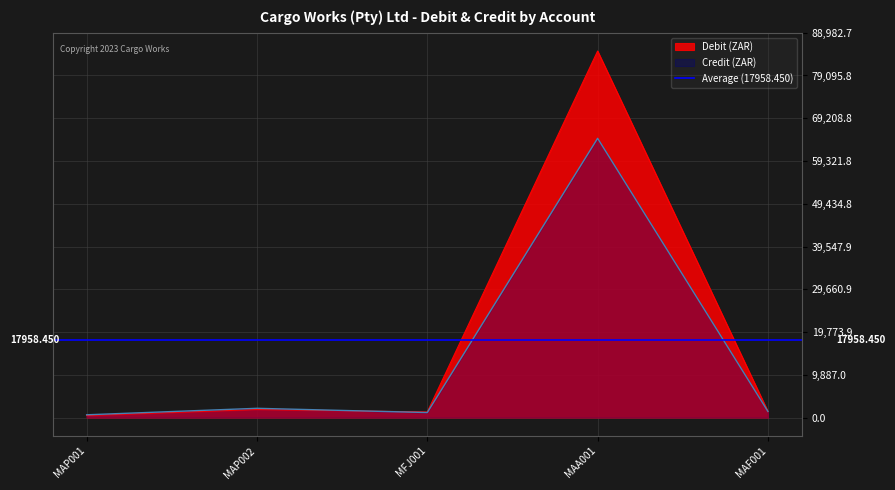

How many interior local peaks does the Credit series have?

2